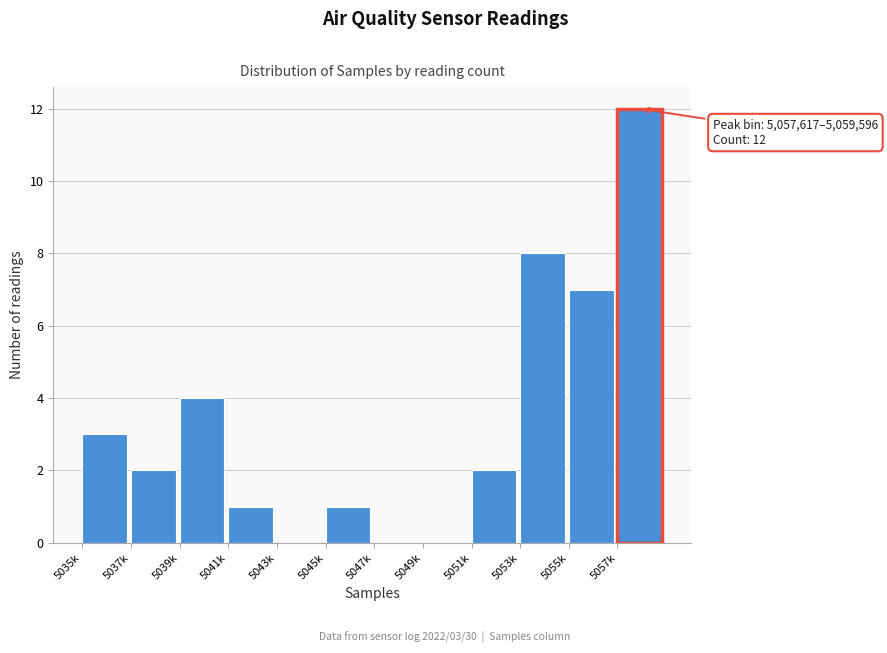

Reading left to right, transcribe all the data shown in this chart.

5035k=3	5037k=2	5039k=4	5041k=1	5043k=0	5045k=1	5047k=0	5049k=0	5051k=2	5053k=8	5055k=7	5057k=12